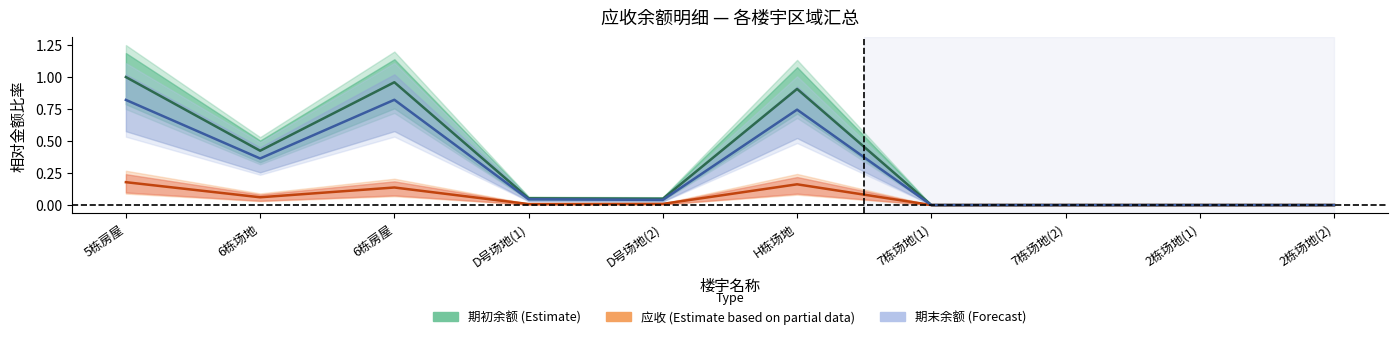

What is the sum of all 应收 (Estimate based on partial data) values?

0.6